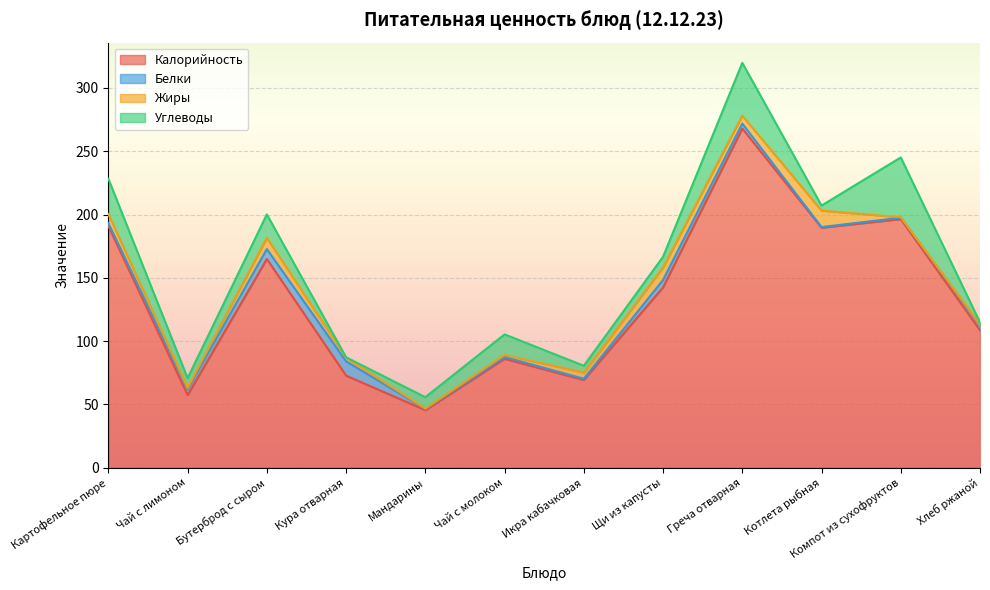

True or false: Углеводы and Белки intersect in this chart.

True